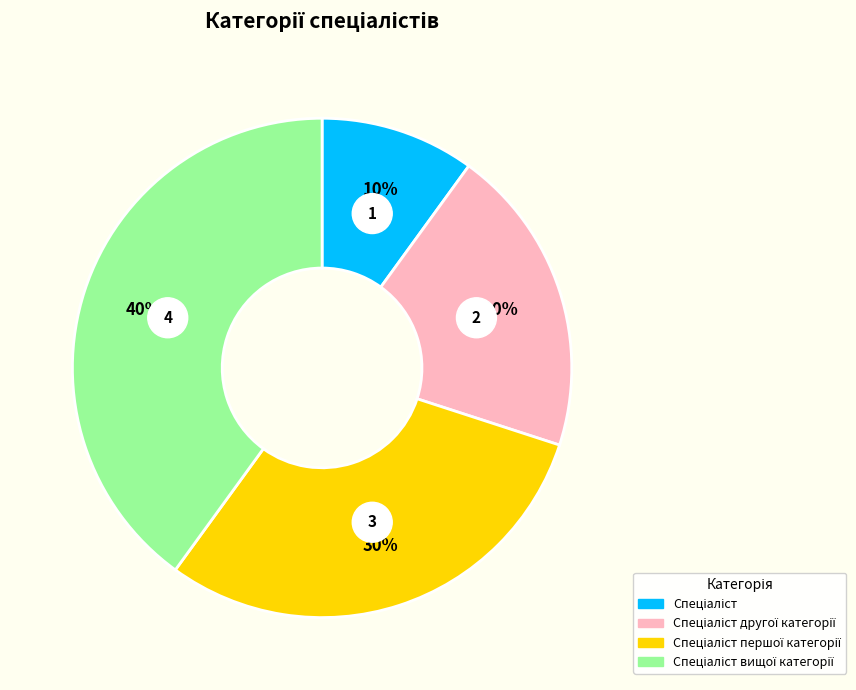

How many segments does this pie chart have?

4